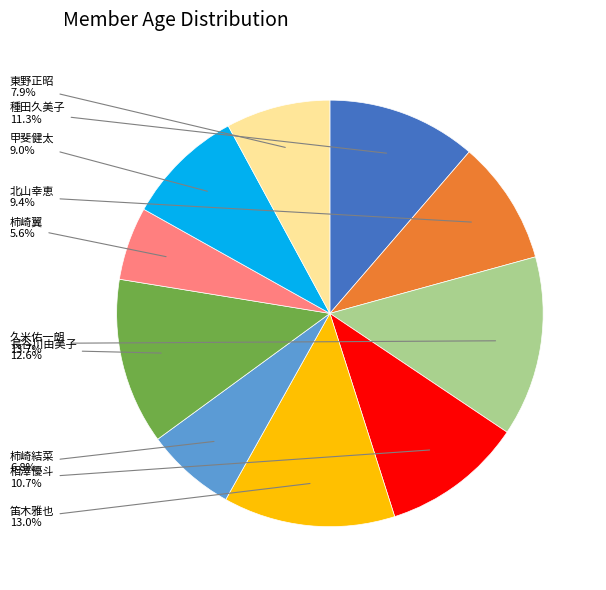

Is there a majority slice in this chart?

No